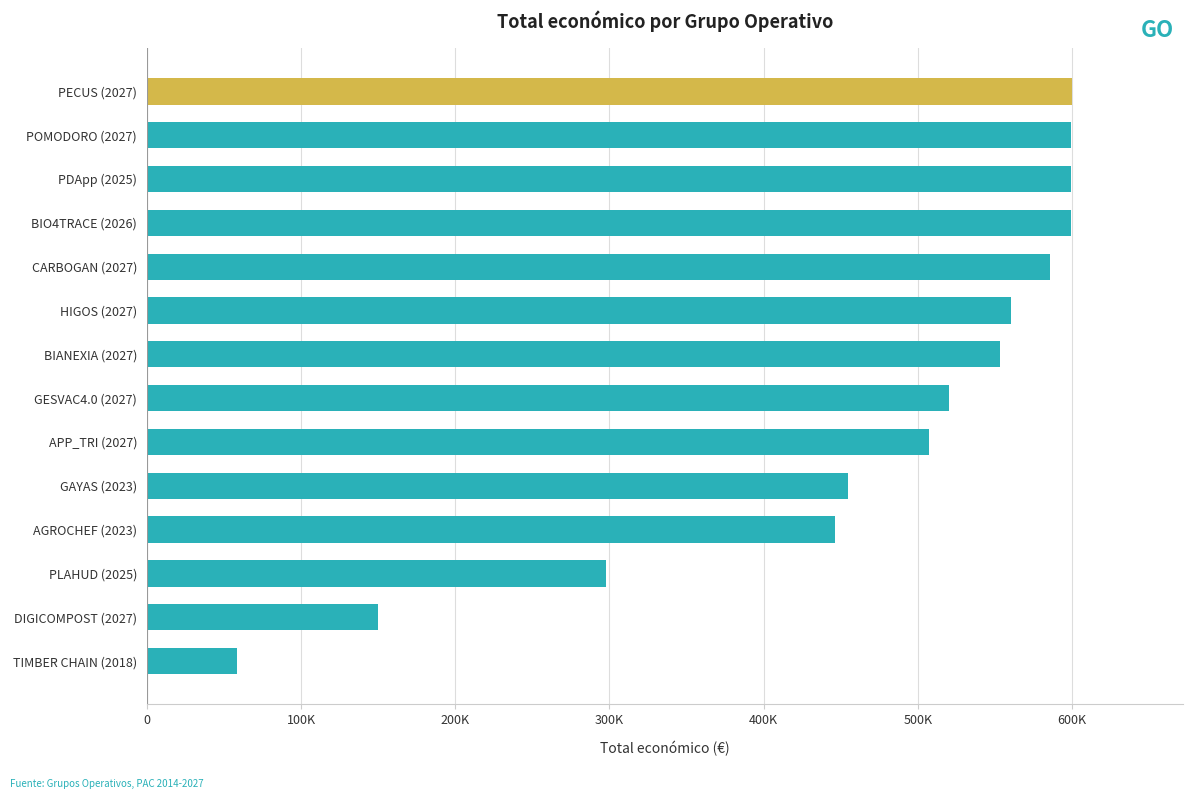

Does the chart contain any negative values?

No